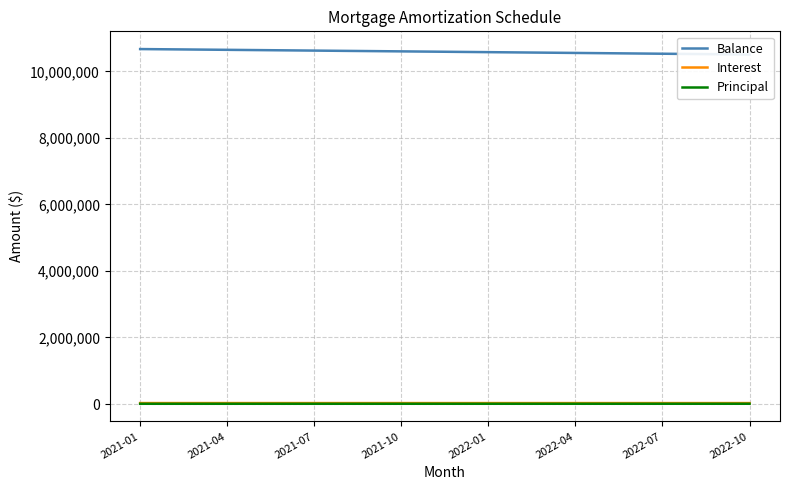

At which category is the sum across all series the highest?

2021-01